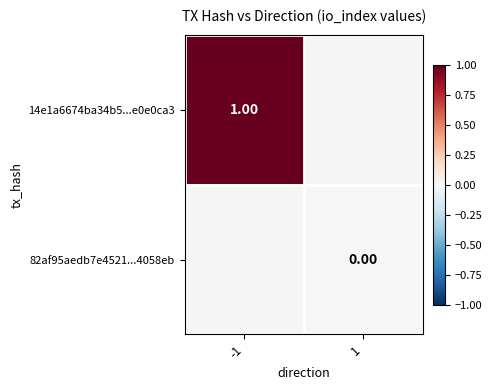

At -1, list the series in order from largest to smallest.

14e1a6674ba34b5...e0e0ca3, 82af95aedb7e4521...4058eb